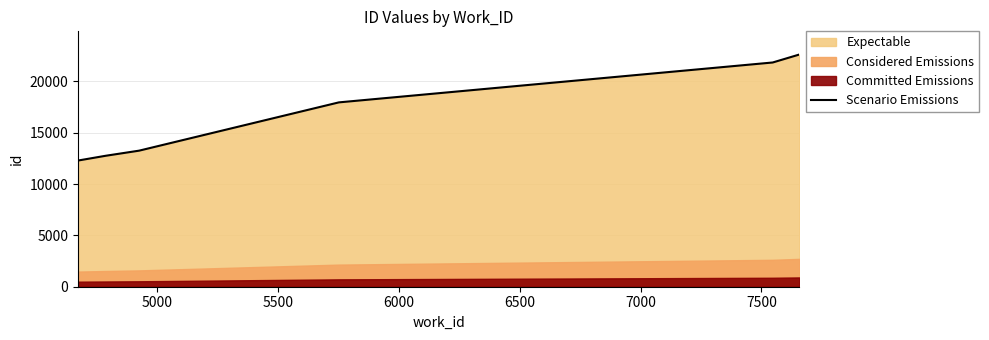

What is the maximum value for Scenario Emissions?

22608